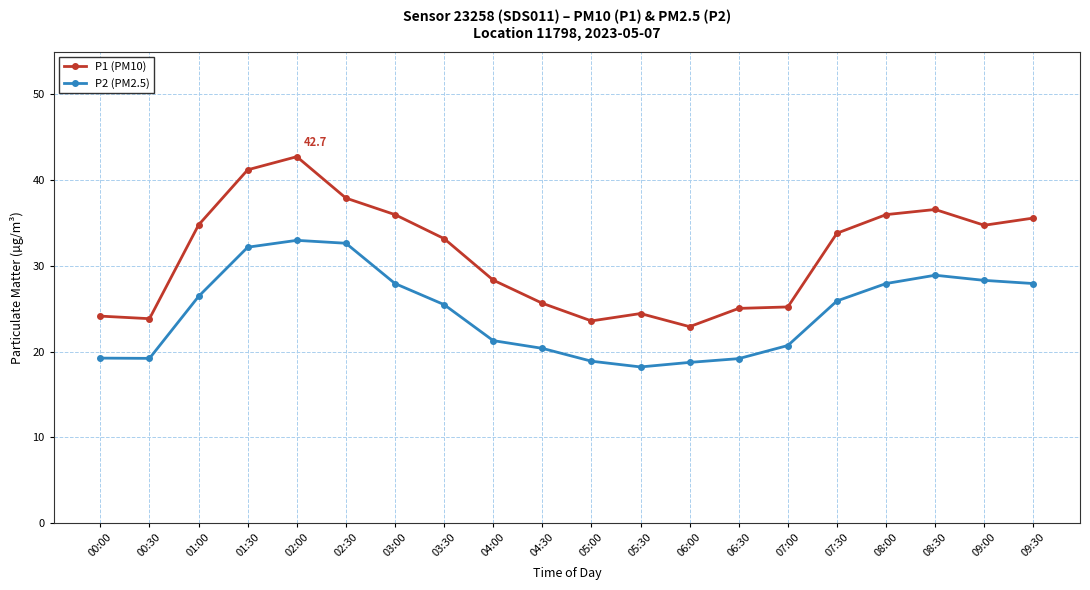

At which category is the sum across all series the highest?

02:00